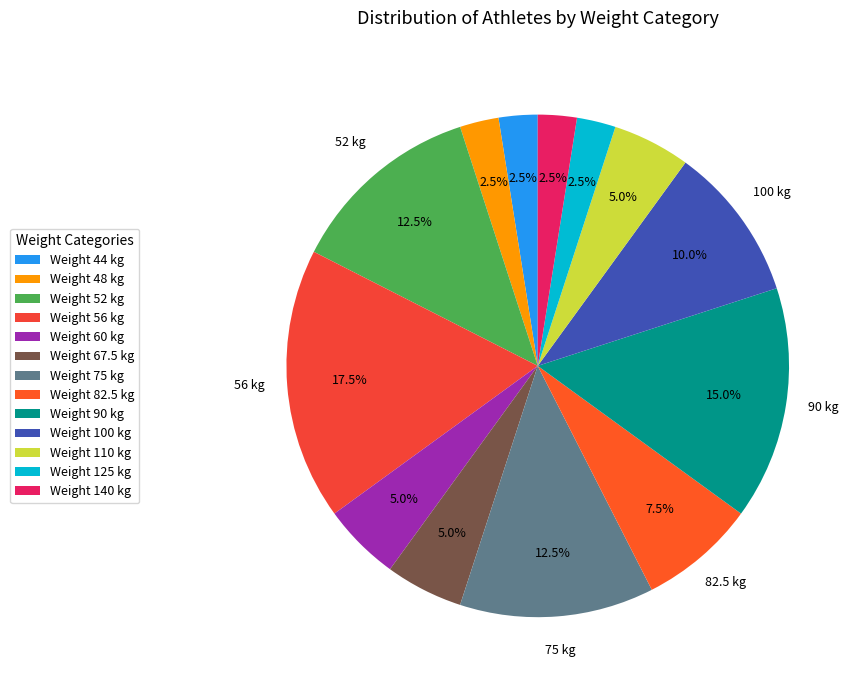

How many segments does this pie chart have?

13